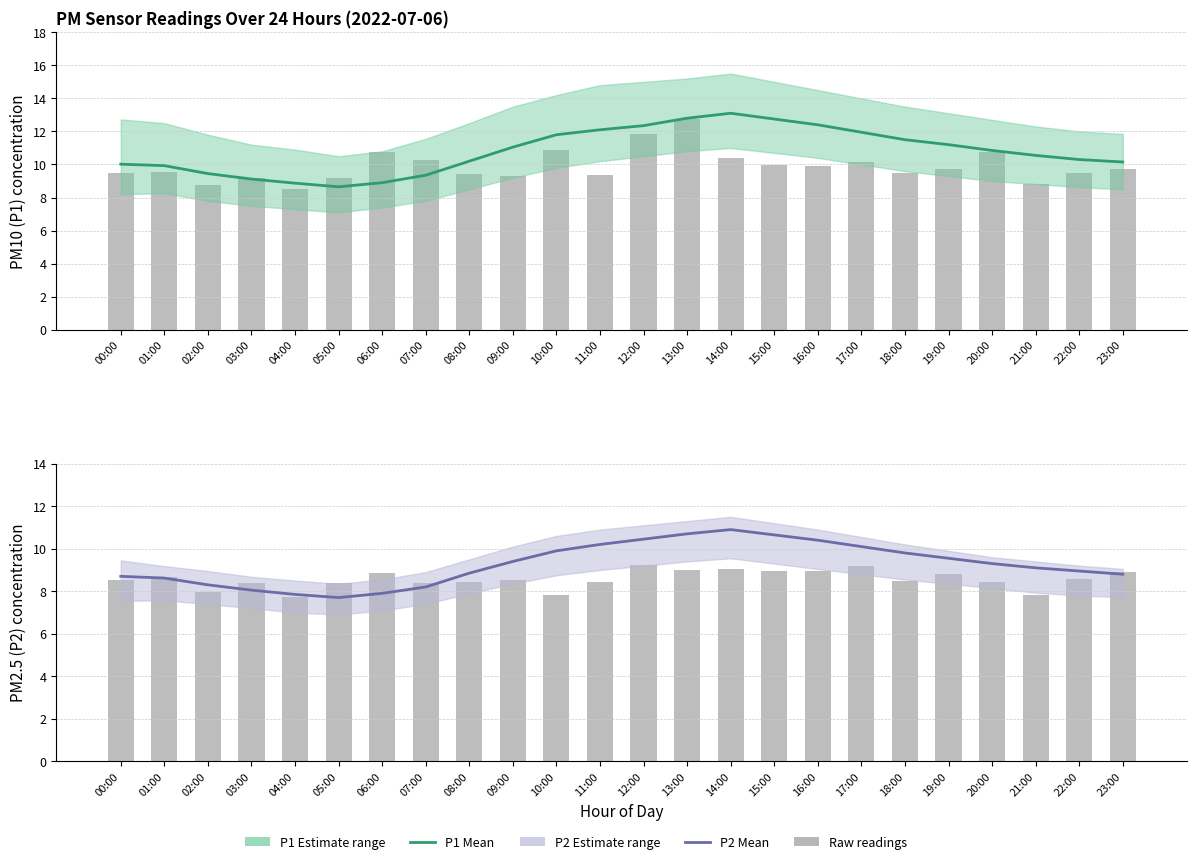

At which label does P2 mean first exceed 9?

09:00